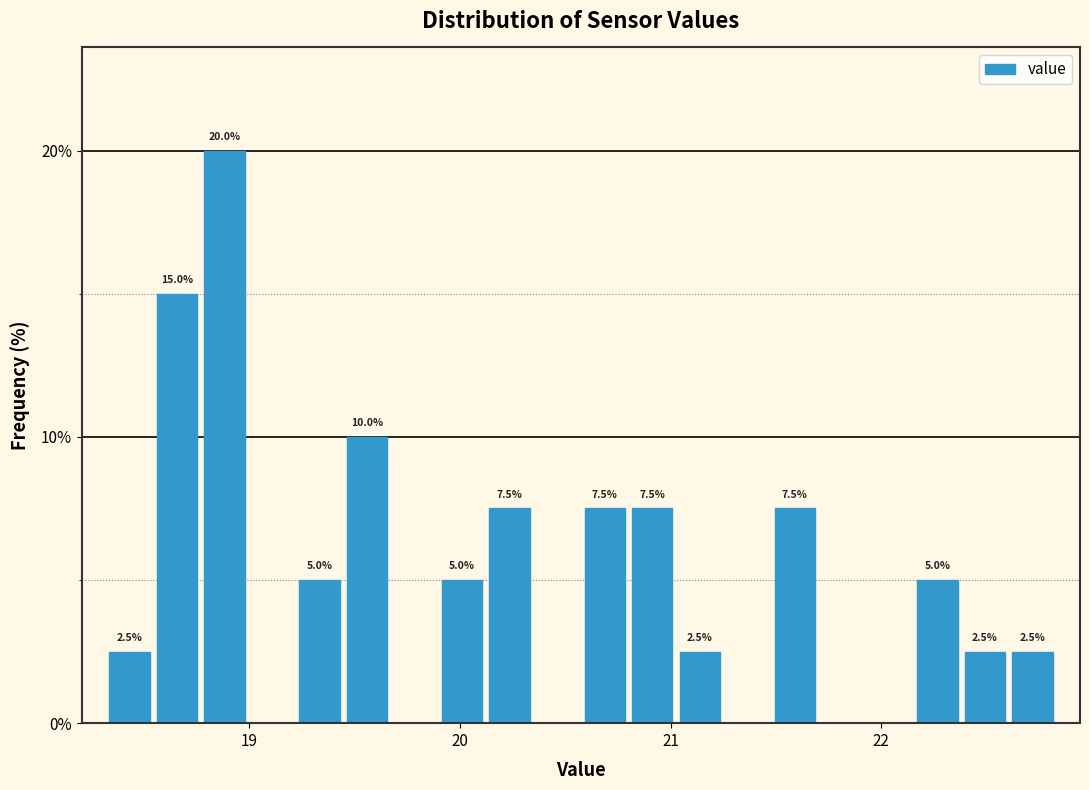

Around what value on the x-axis is the tallest bar? Give the approximate position of its centre, as read against the axis.

18.9